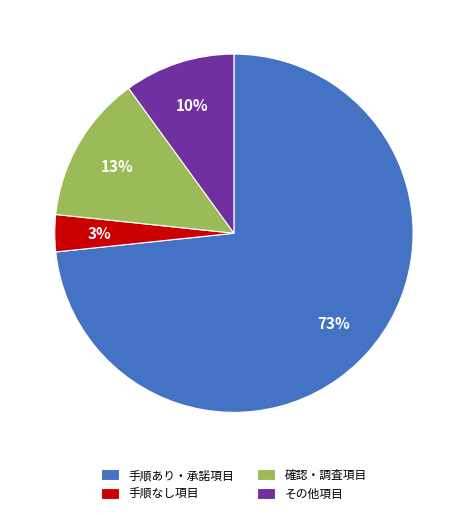

What is the majority slice?

手順あり・承諾項目